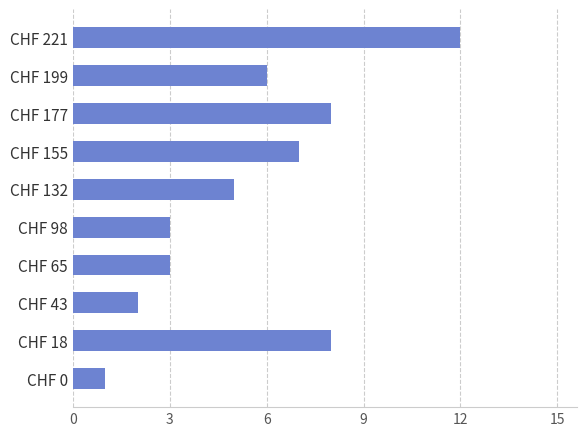

What is the maximum value shown in the chart?

12